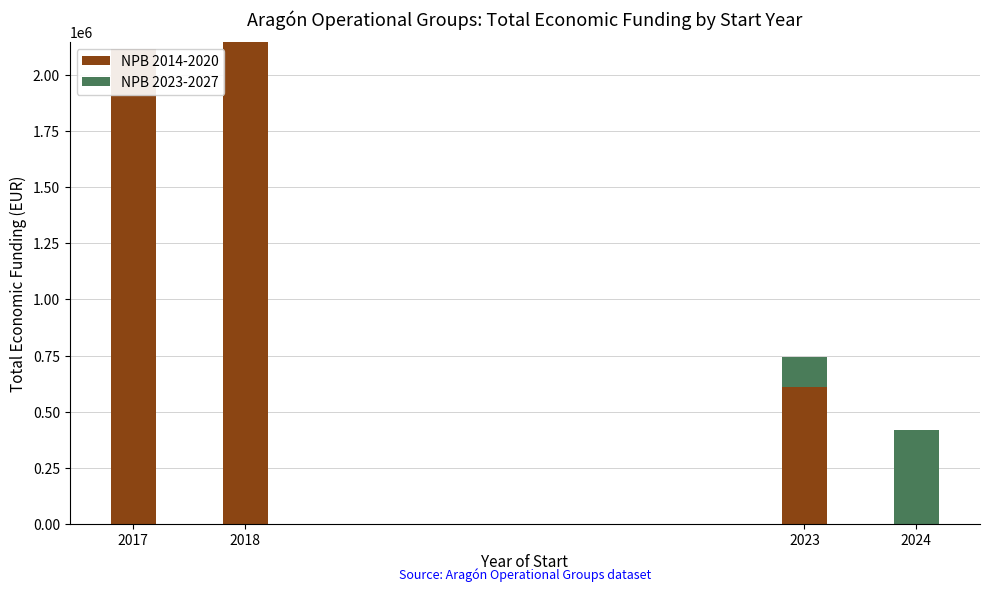

Reading left to right, list the values for the NPB 2014-2020 series.

2017=2115848	2018=2146759	2023=609715	2024=0